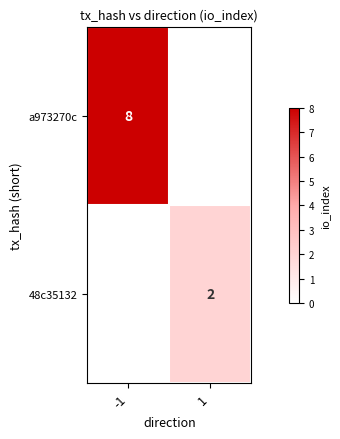

True or false: a973270c has a value of 12 at -1.

False